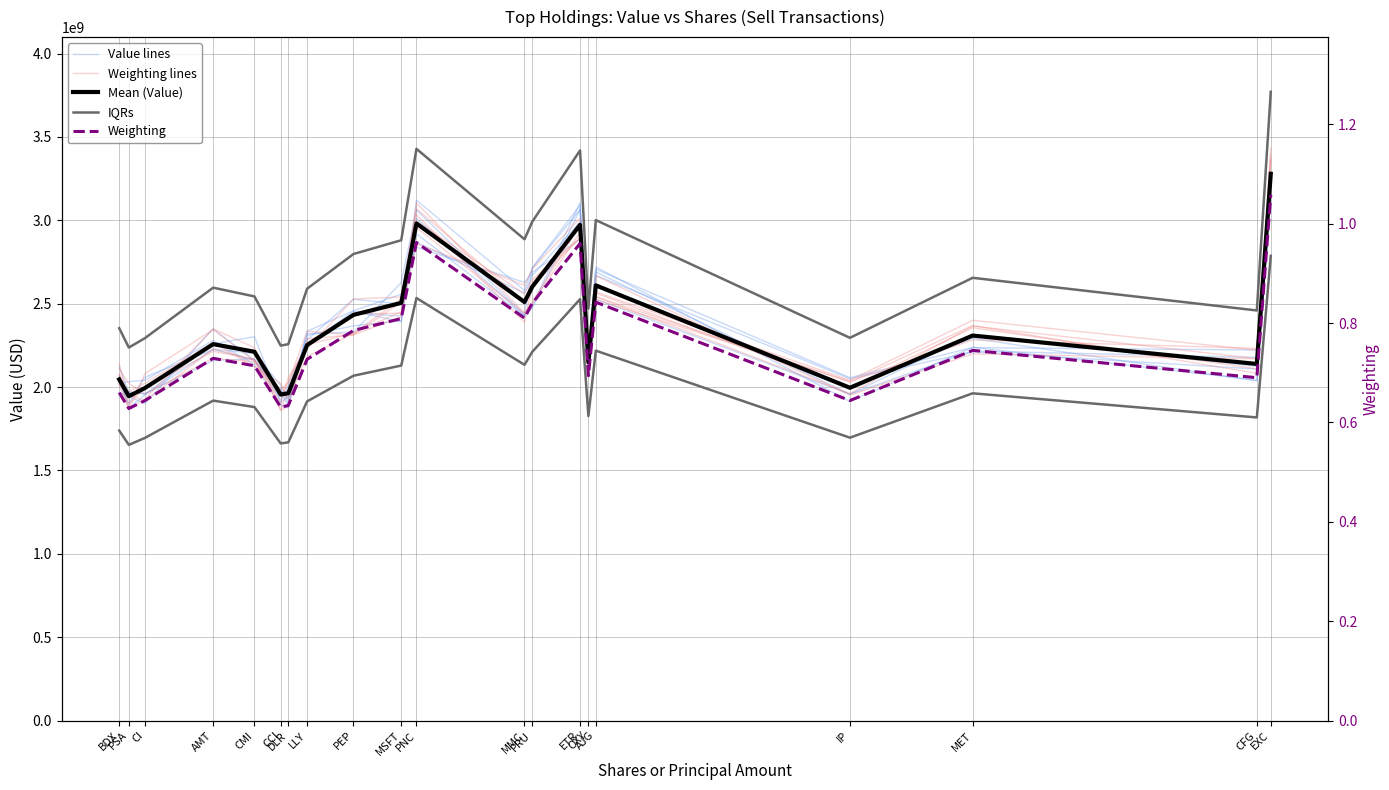

Reading left to right, transcribe all the data shown in this chart.

Value lines: 2020238087.6	2032831144.0	2040423303.9	2279641880.1	2135662198.0	1888075232.5	1875918236.0	2334370609.1	2457368956.7	2556832271.5	2838281409.7	2627667826.3	2687928124.6	2887340502.4	2079946457.7	2527094536.7	1956732627.7	2314519774.8	2123925585.2	3210318836.8
Weighting lines: 2108239968.6	2023275458.1	1959450667.6	2171093602.3	2152504976.2	1941231731.7	2027265772.4	2334264560.6	2312790256.0	2509806879.8	2956641503.5	2440454621.4	2504226258.5	2926754857.8	2245982036.0	2563247205.2	1999523225.1	2355647220.4	2109167793.4	3433456493.9
Mean (Value): 2045906000.0	1945160000.0	1994160000.0	2257371000.0	2211742000.0	1955340000.0	1962651000.0	2251911000.0	2432770000.0	2504716000.0	2981205000.0	2509733000.0	2601445000.0	2972858000.0	2148300000.0	2609717000.0	1995802000.0	2308804000.0	2138479000.0	3278770000.0
IQRs: 2352791900.0	2236934000.0	2293284000.0	2595976650.0	2543503300.0	2248641000.0	2257048650.0	2589697650.0	2797685500.0	2880423400.0	3428385750.0	2886192950.0	2991661750.0	3418786700.0	2470545000.0	3001174550.0	2295172300.0	2655124600.0	2459250850.0	3770585500.0
Weighting: 0.7	0.6	0.6	0.7	0.7	0.6	0.6	0.7	0.8	0.8	1.0	0.8	0.8	1.0	0.7	0.8	0.6	0.7	0.7	1.1